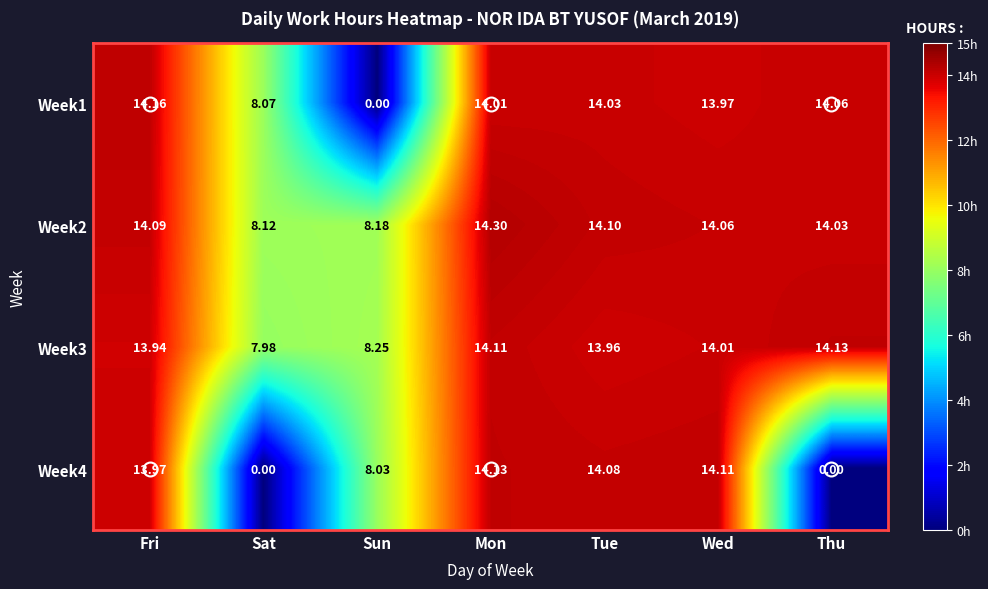

List the labels in order of Week2 value, largest first.

Mon, Tue, Fri, Wed, Thu, Sun, Sat